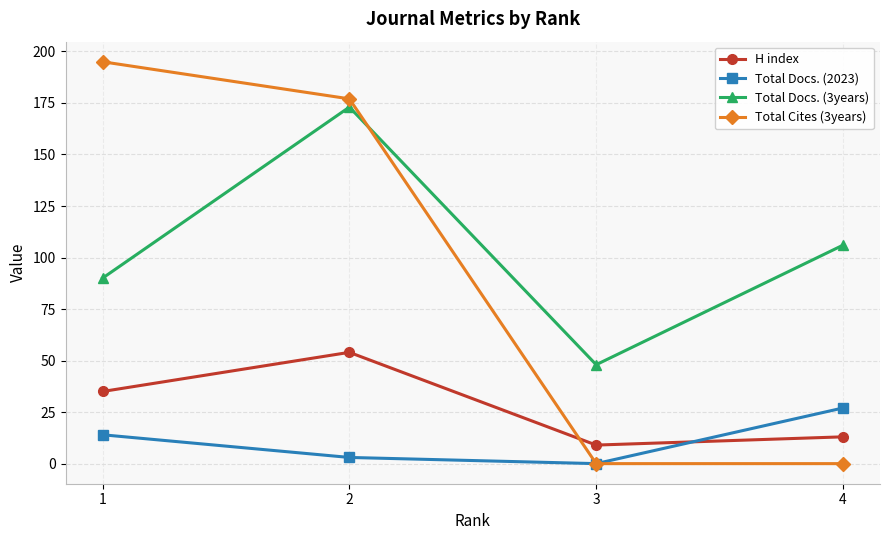

Which series has the widest spread of values?

Total Cites (3years)